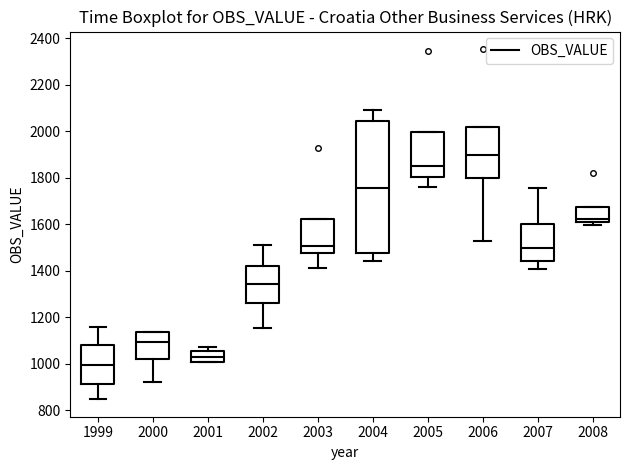

Where does the median line of the box at x = 2005 sit on the y-axis? The values are not printed on the chart, so give them approximately, as read against the axis.

1840